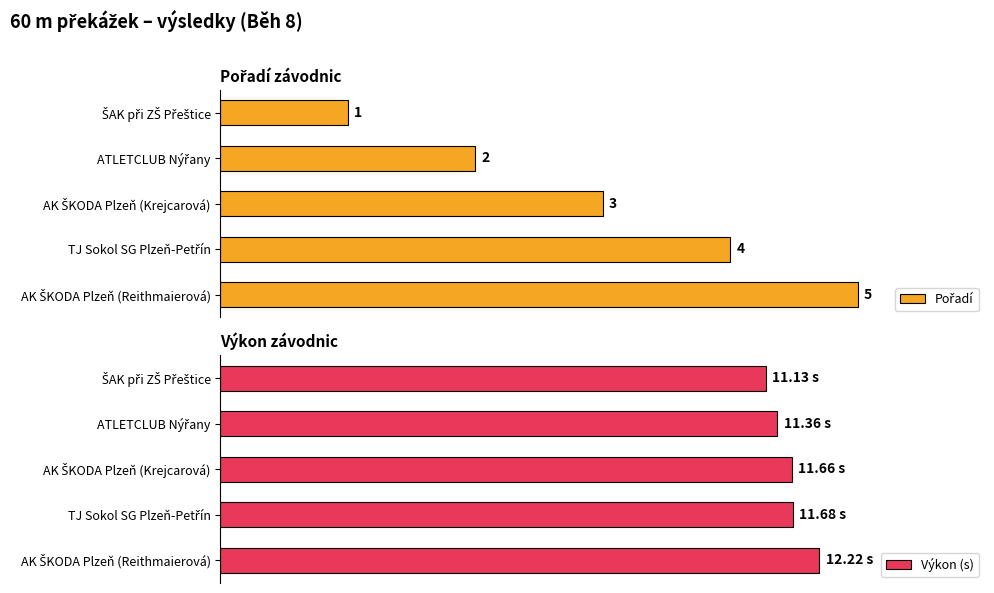

What is the difference between the maximum and minimum values in the Pořadí series?

80.0